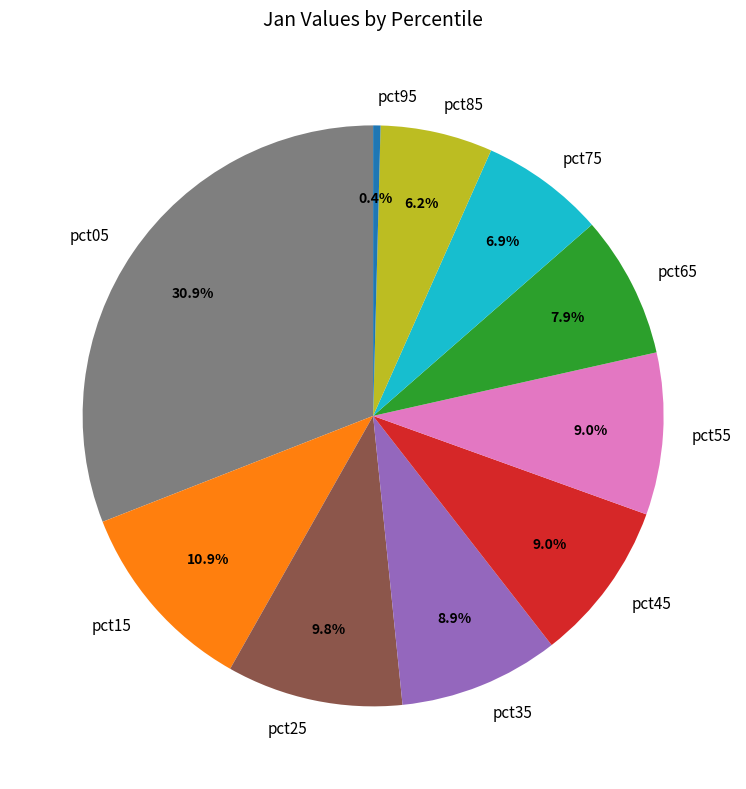

To the nearest percent, what portion does pct35 represent?

9%